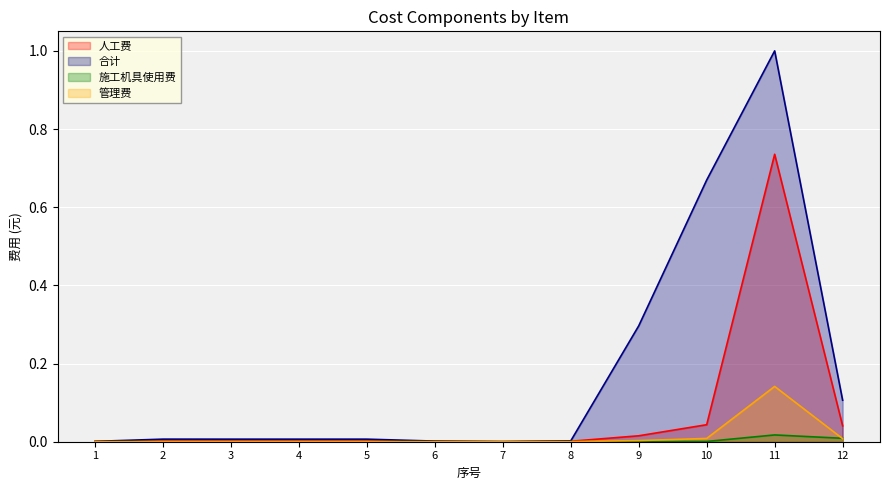

Rank the series by their maximum value, from highest to lowest.

合计, 人工费, 管理费, 施工机具使用费